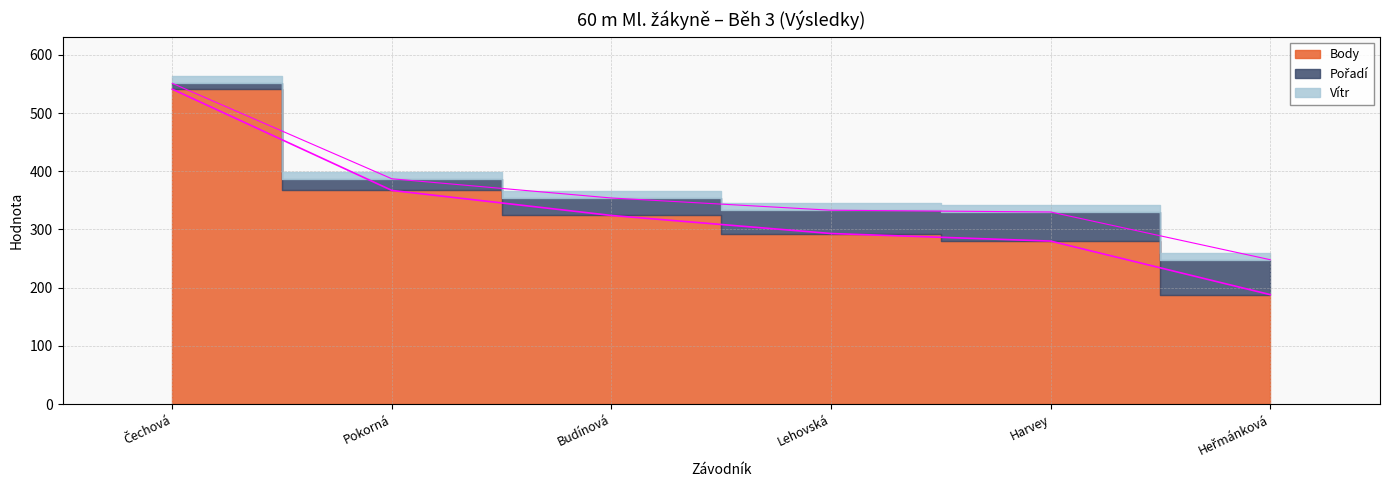

Reading left to right, extract all data points from this chart.

Body: Čechová Amálie Emma=541.0	Pokorná Aneta=367.0	Budínová Kristýna=324.0	Lehovská Zuzana=293.0	Harvey Dana=280.0	Heřmánková Michaela=188.0
Pořadí: Čechová Amálie Emma=1.0	Pokorná Aneta=2.0	Budínová Kristýna=3.0	Lehovská Zuzana=4.0	Harvey Dana=5.0	Heřmánková Michaela=6.0
Vítr: Čechová Amálie Emma=2.4	Pokorná Aneta=2.4	Budínová Kristýna=2.4	Lehovská Zuzana=2.4	Harvey Dana=2.4	Heřmánková Michaela=2.4